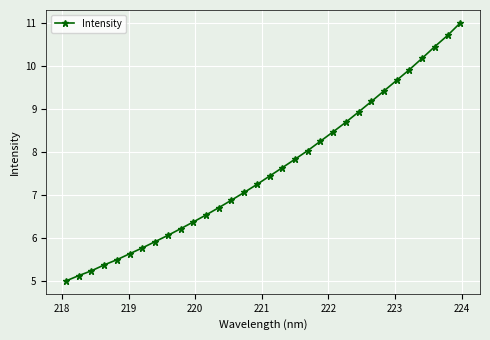

Reading left to right, list all the values displayed in this chart.

5.0	5.1	5.2	5.4	5.5	5.6	5.8	5.9	6.1	6.2	6.4	6.5	6.7	6.9	7.1	7.2	7.4	7.6	7.8	8.0	8.3	8.5	8.7	8.9	9.2	9.4	9.7	9.9	10.2	10.5	10.7	11.0